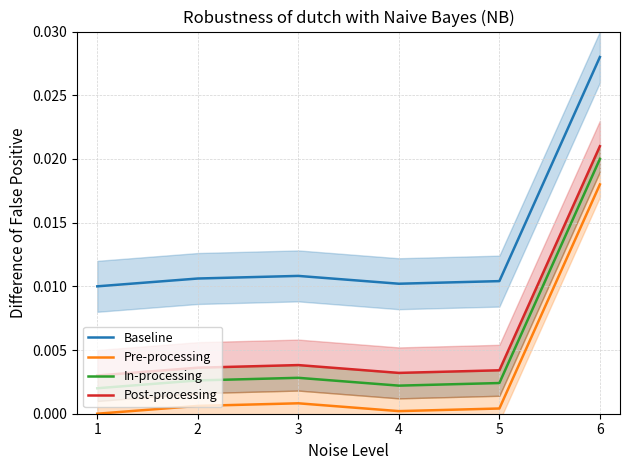

True or false: In-processing and Post-processing intersect in this chart.

False